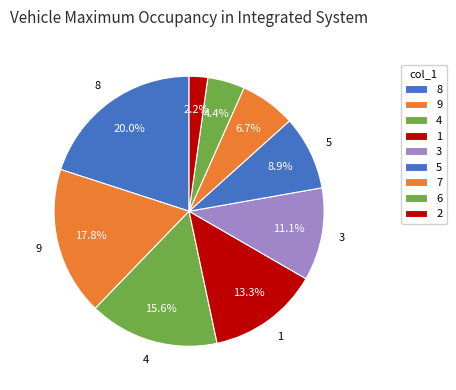

How many slices are in this pie chart?

9